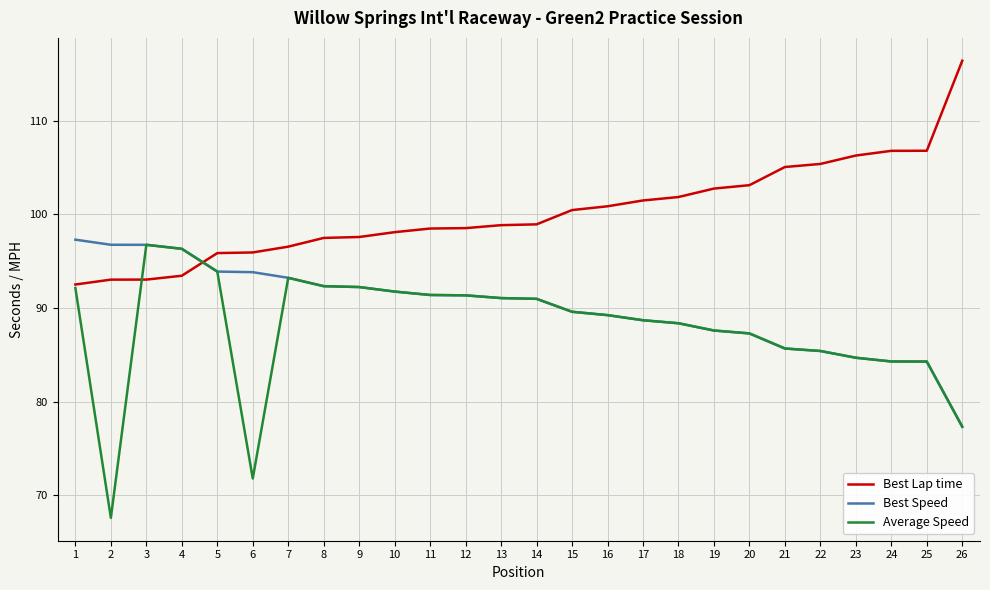

At which label does Best Speed reach its minimum?

26